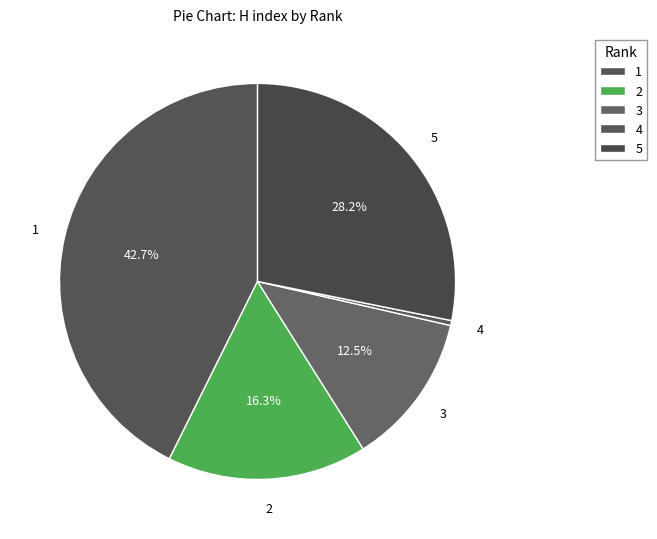

Count the number of slices in the pie.

5